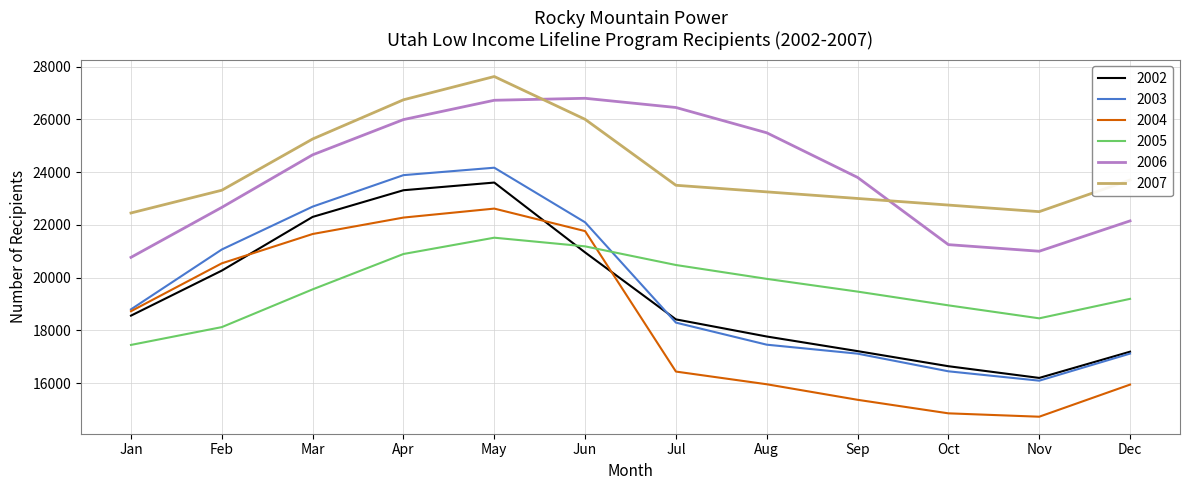

Count the number of data series in this chart.

6